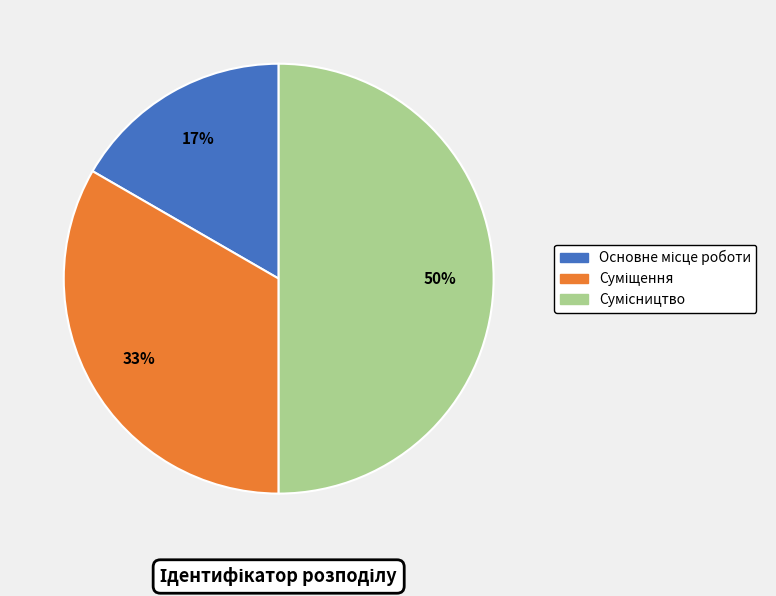

To the nearest percent, what is the difference between the largest and smallest slice percentages?

33%